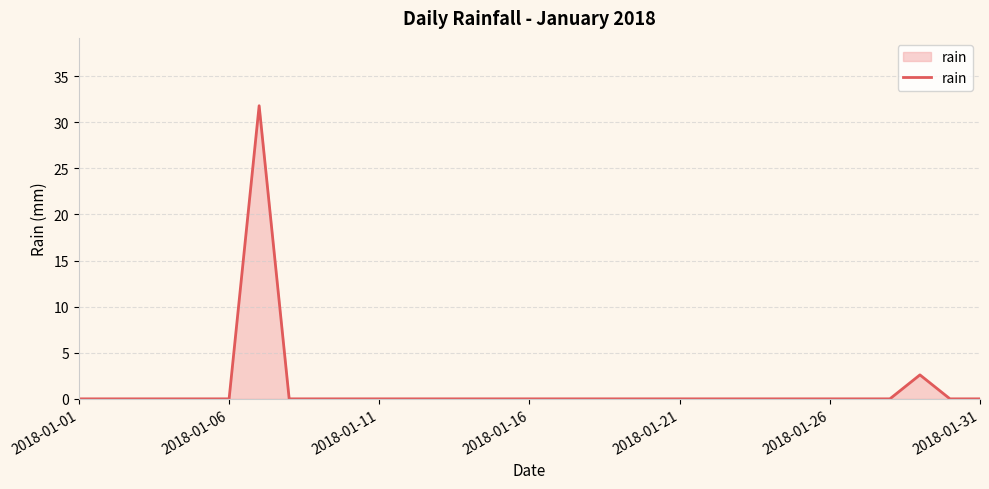

Does the chart display data point markers on the line(s)?

No